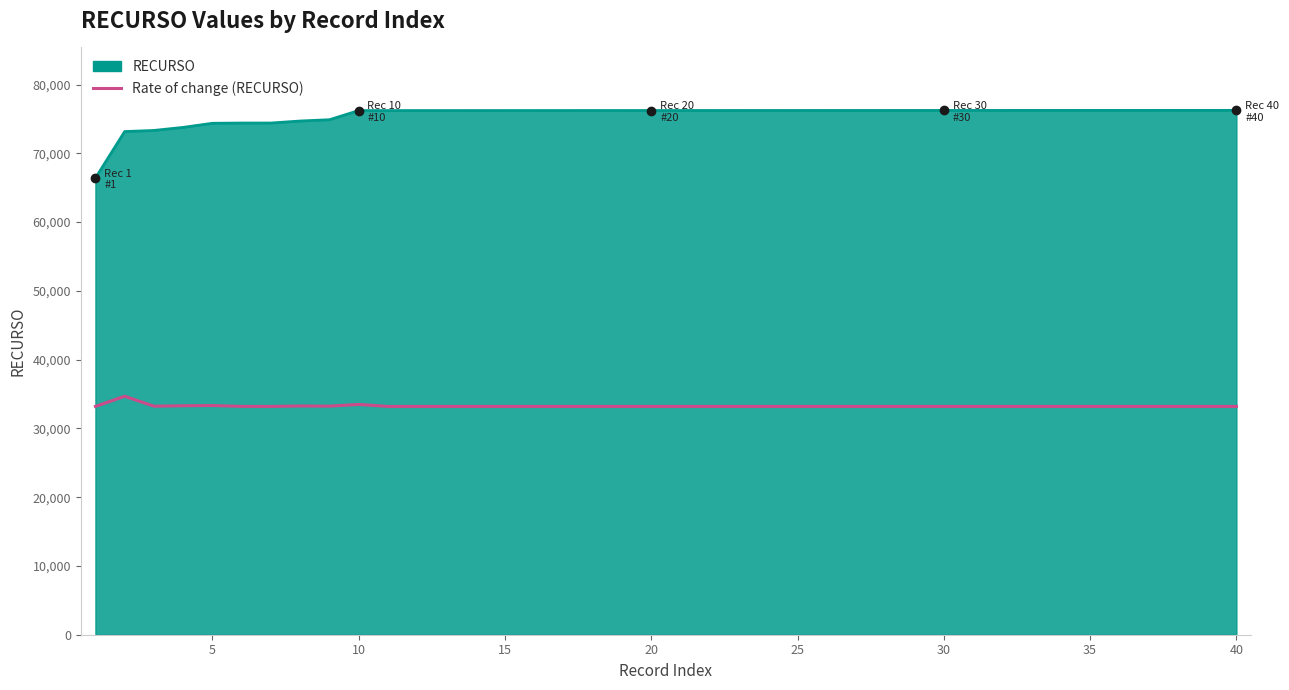

List the series in order of their peak value, lowest first.

Rate of change (RECURSO), RECURSO